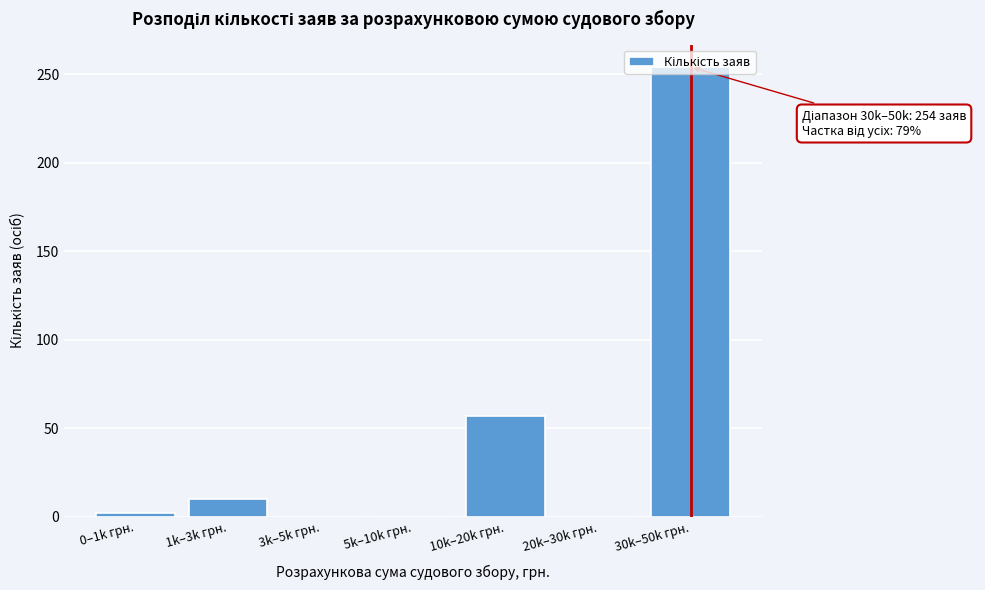

Where is the data nearest to the value 127?

10k–20k грн.